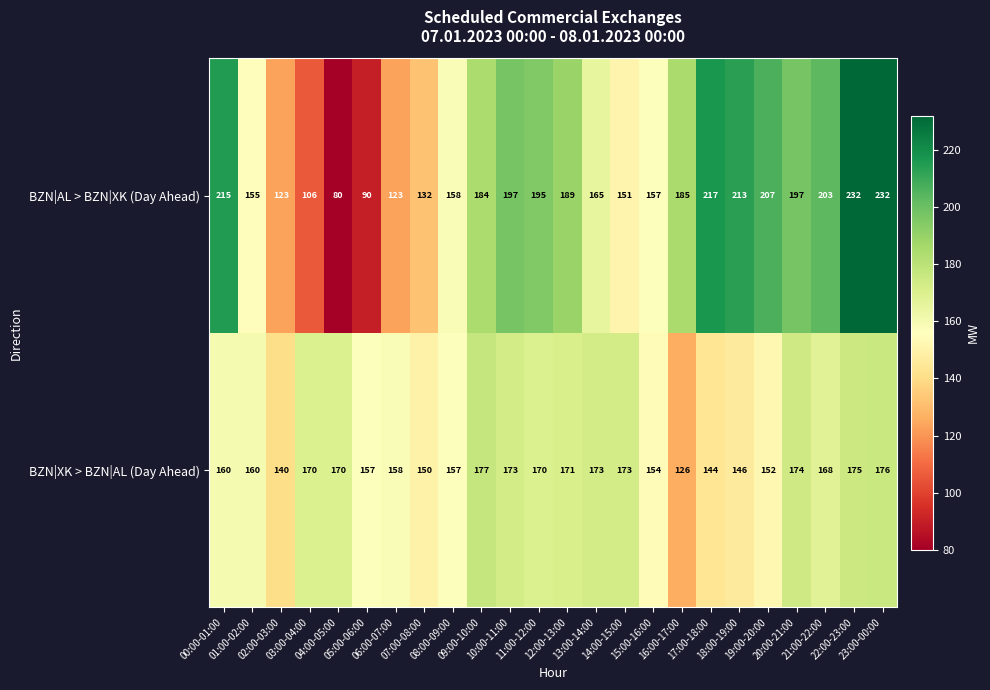

Rank the series by their maximum value, from lowest to highest.

BZN|XK > BZN|AL (Day Ahead), BZN|AL > BZN|XK (Day Ahead)